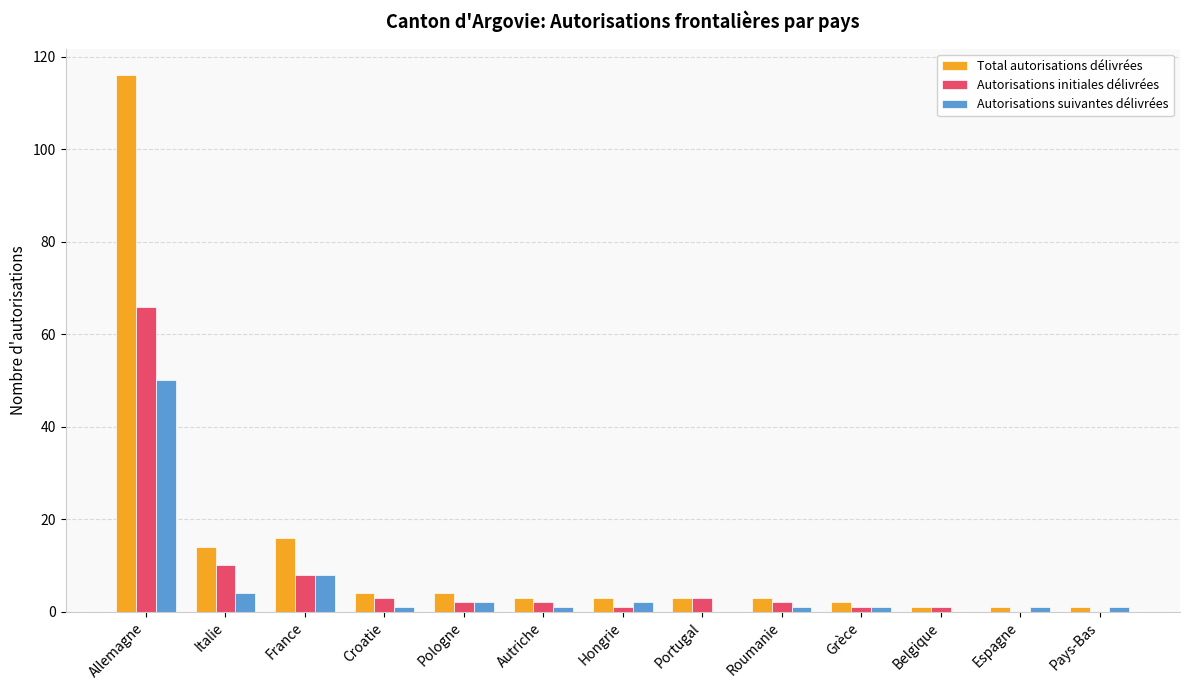

What is the total value across all series at Italie?

28